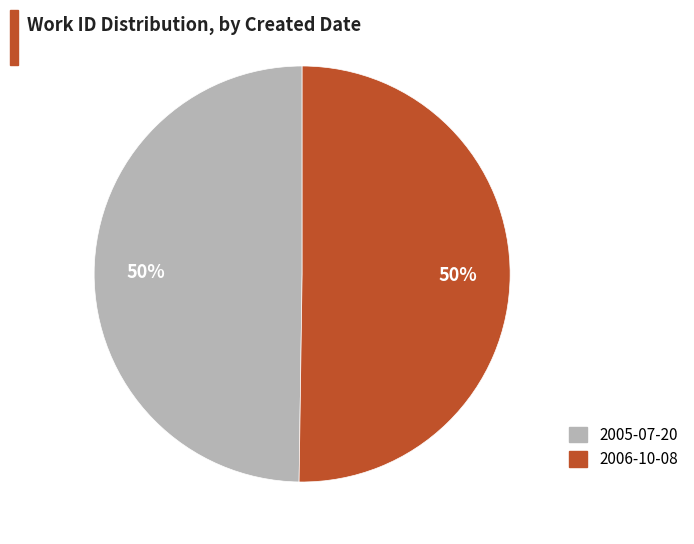

The 2005-07-20 slice represents 50% of the pie. True or false?

True